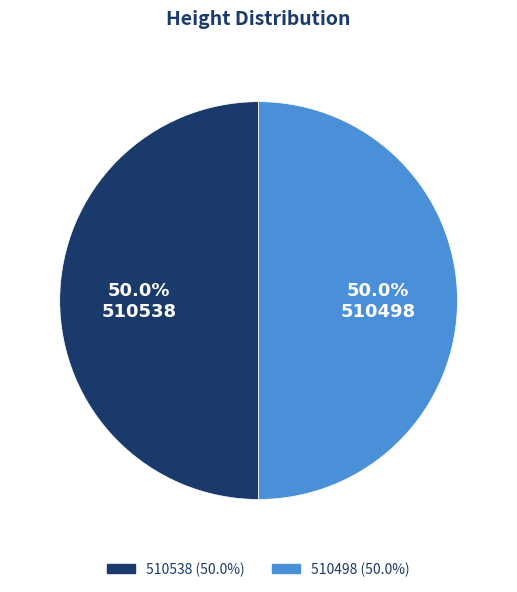

Is it true that 510498 is 39% of the pie?

False